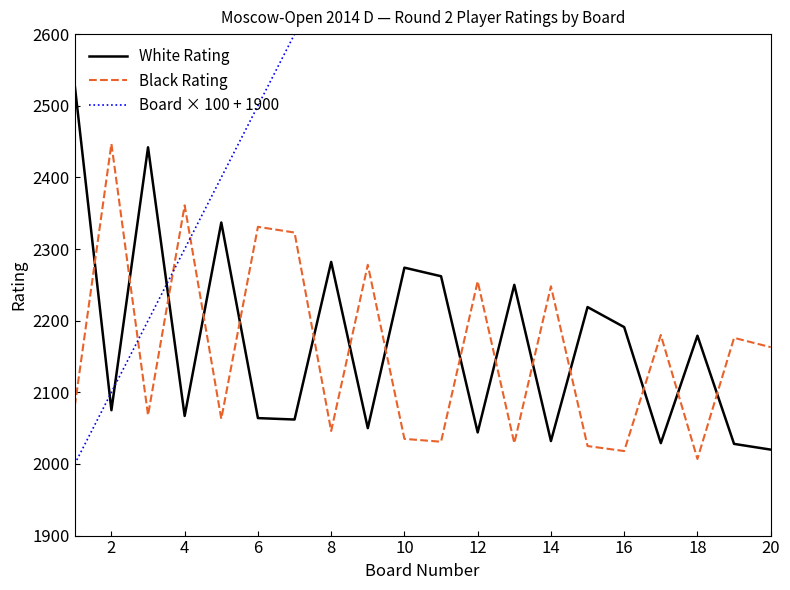

How many data points in White Rating are less than 2179?

10